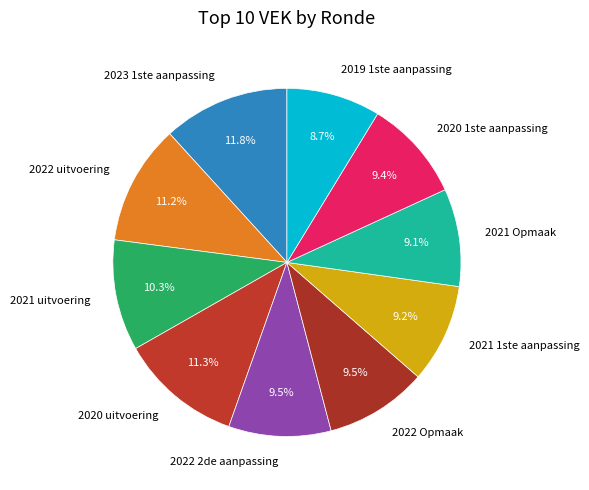

What percentage is the 2021 Opmaak slice, to the nearest percent?

9%